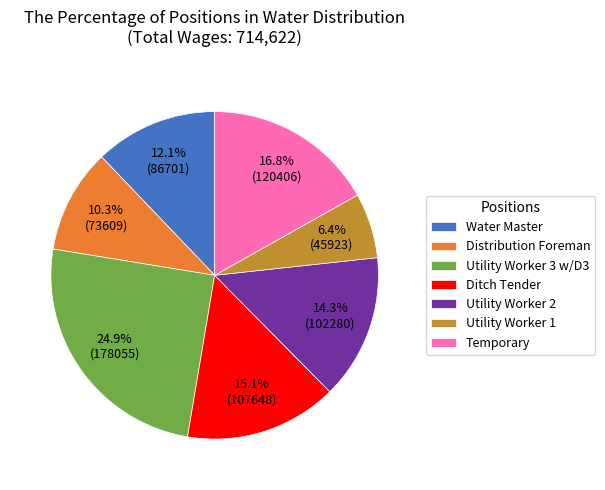

To the nearest percent, what is the combined percentage of Utility Worker 2 and Ditch Tender?

29%